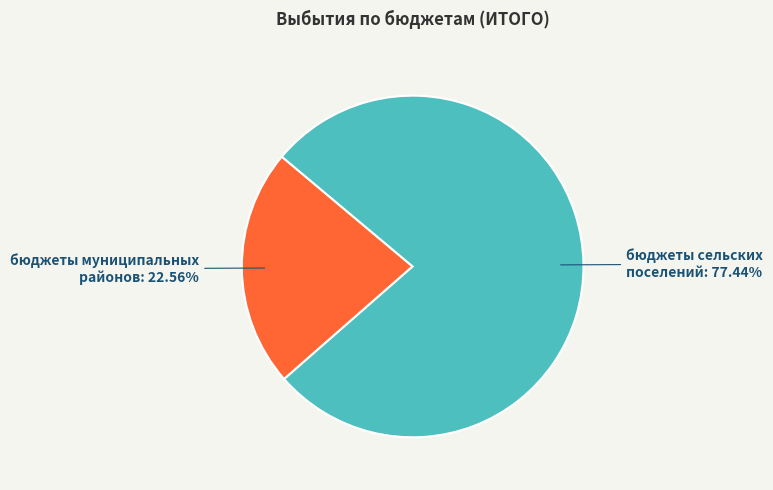

Is there any slice that represents more than half of the pie?

Yes